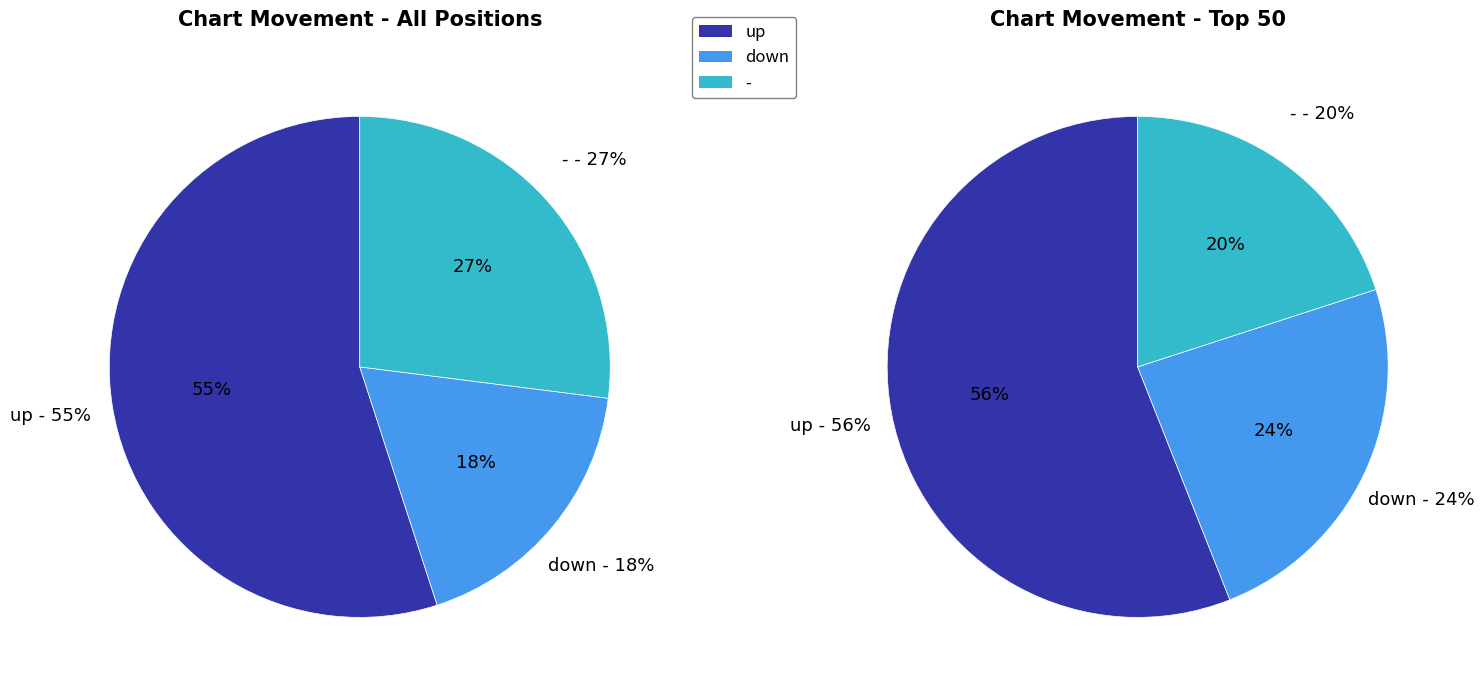

To the nearest percent, what is the difference between the down and up slice percentages?

37%